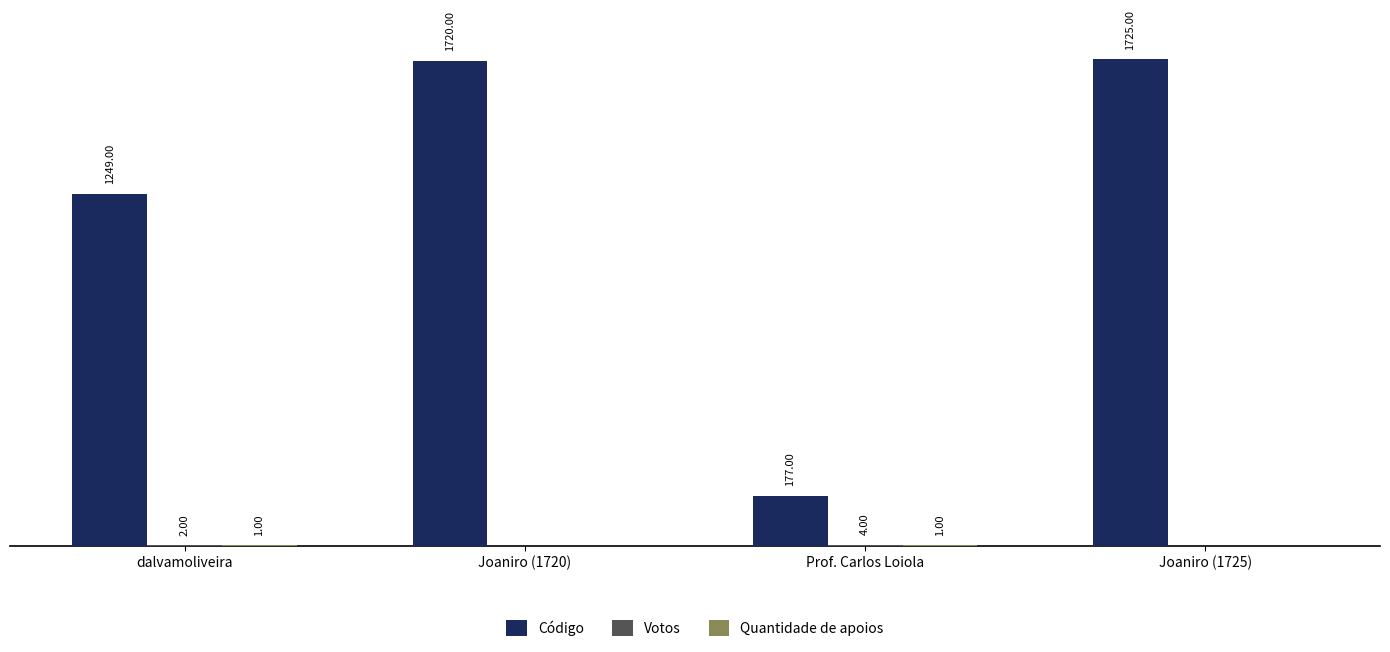

Between dalvamoliveira and Joaniro (1720), which series saw the biggest shift?

Código